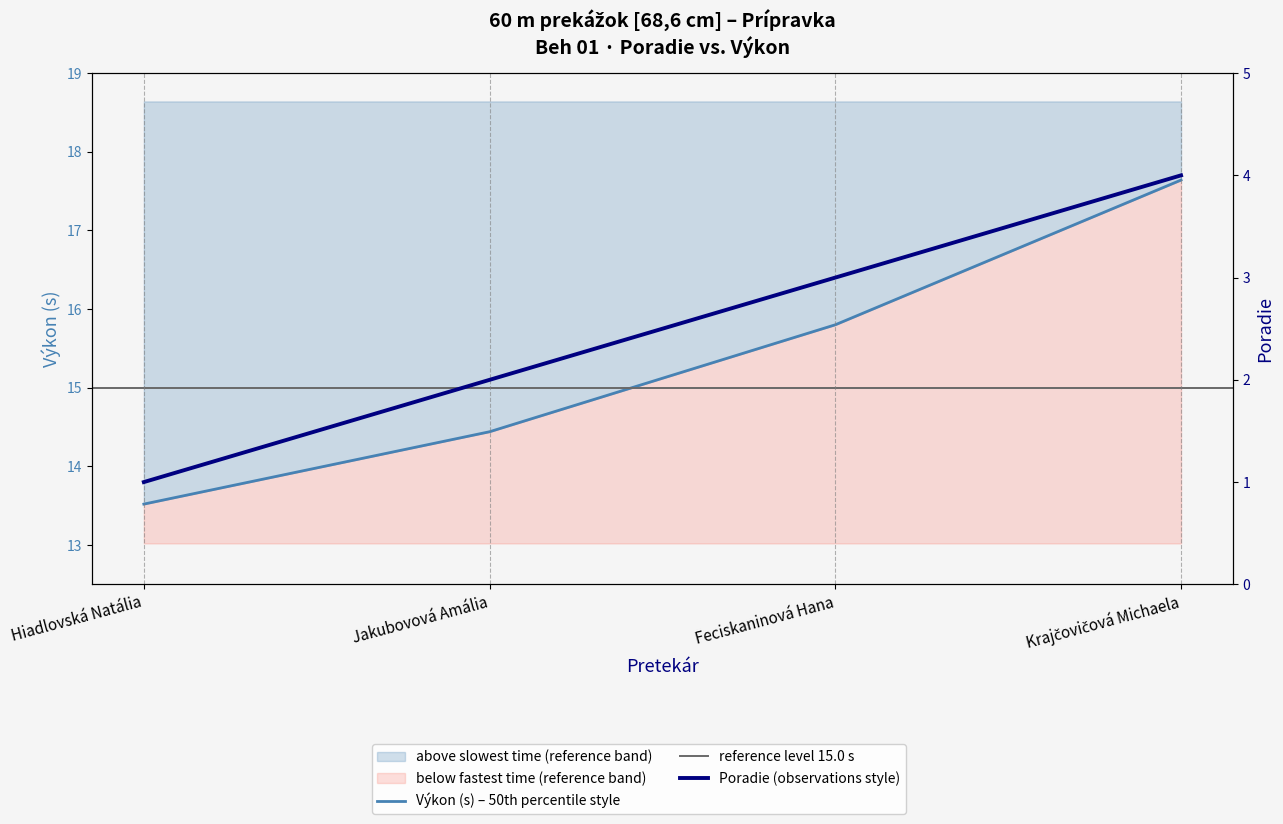

What is the greatest value displayed?

4